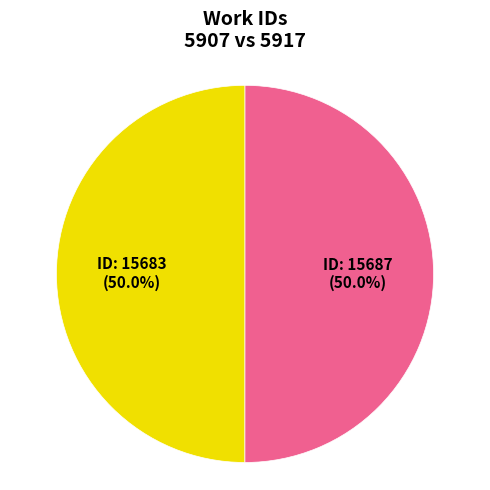

Rank the categories by value from highest to lowest.

5917, 5907